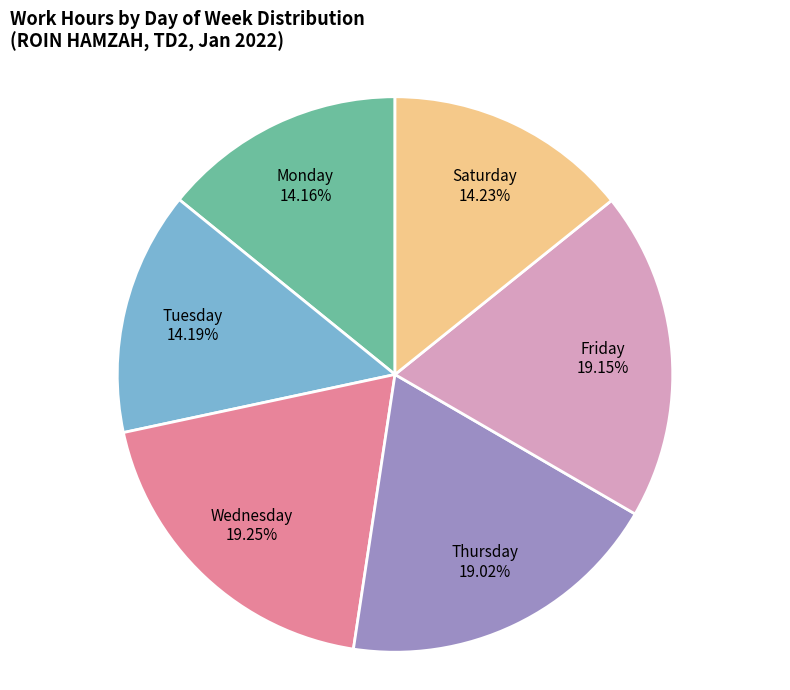

Combined, do Saturday and Thursday account for over 50%?

No